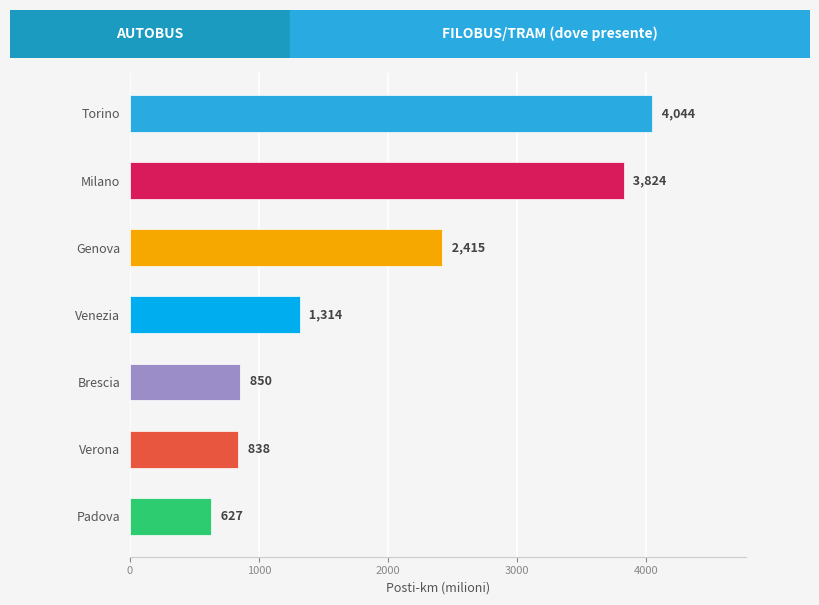

What is the average value?

1987.4